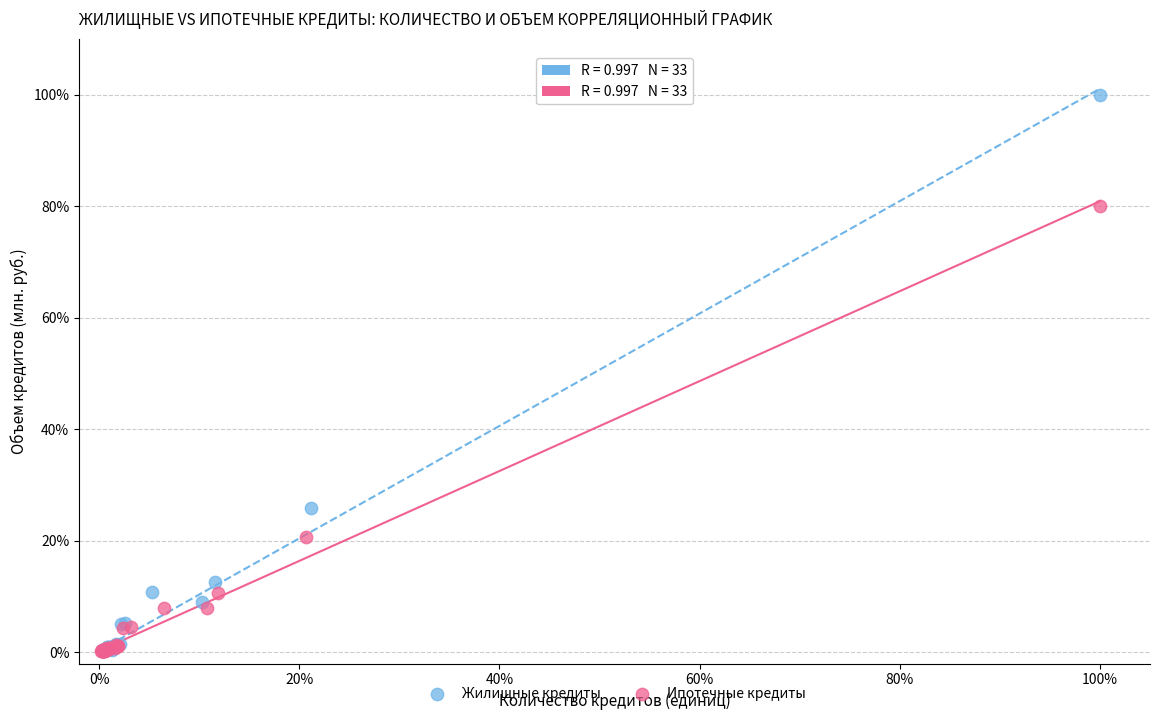

Which series reaches the maximum Y coordinate?

Жилищные кредиты